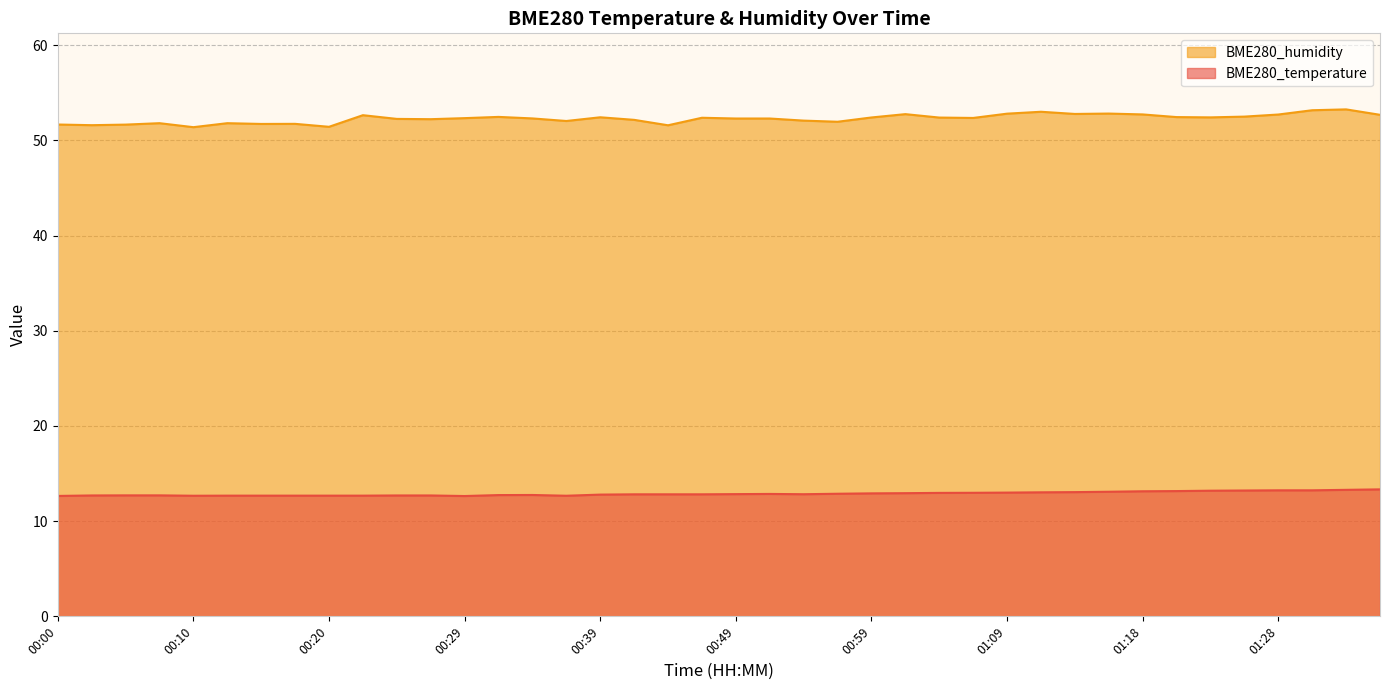

True or false: BME280_humidity has a value of 52.5 at 01:21.

True